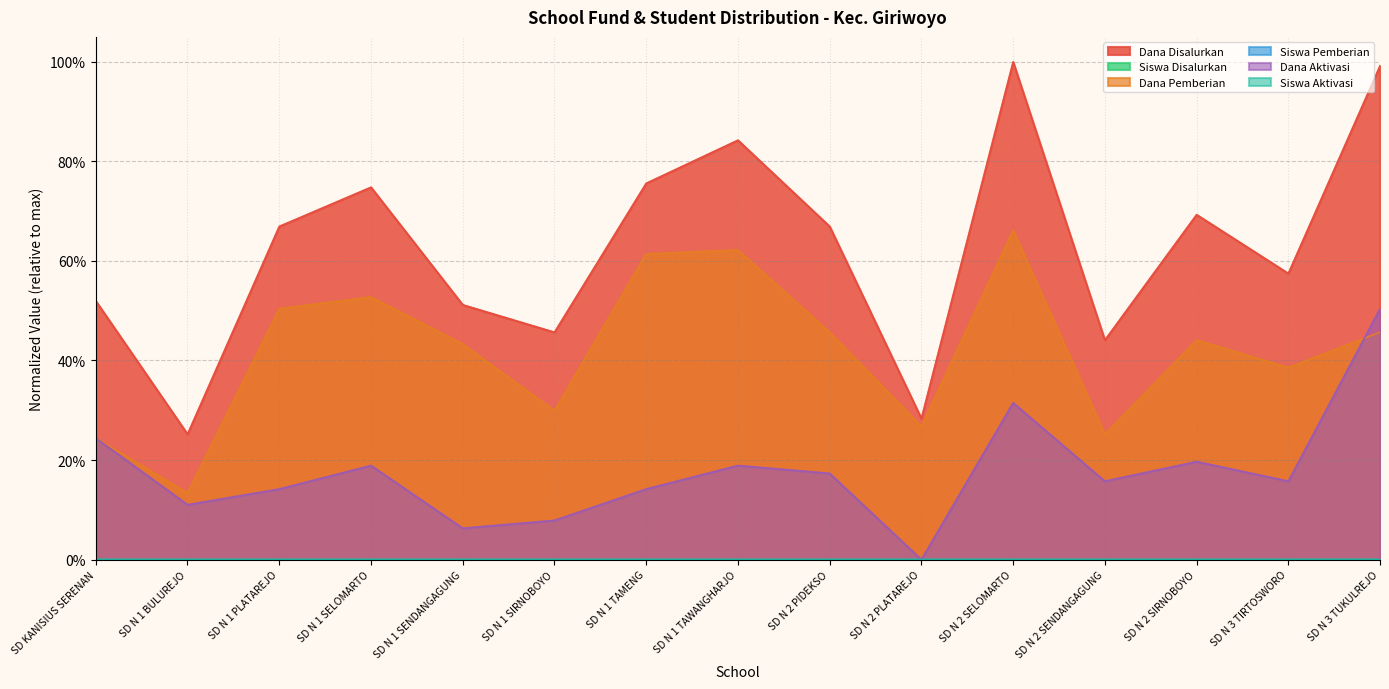

True or false: Siswa Disalurkan has more than 1 points higher than both neighbors.

True